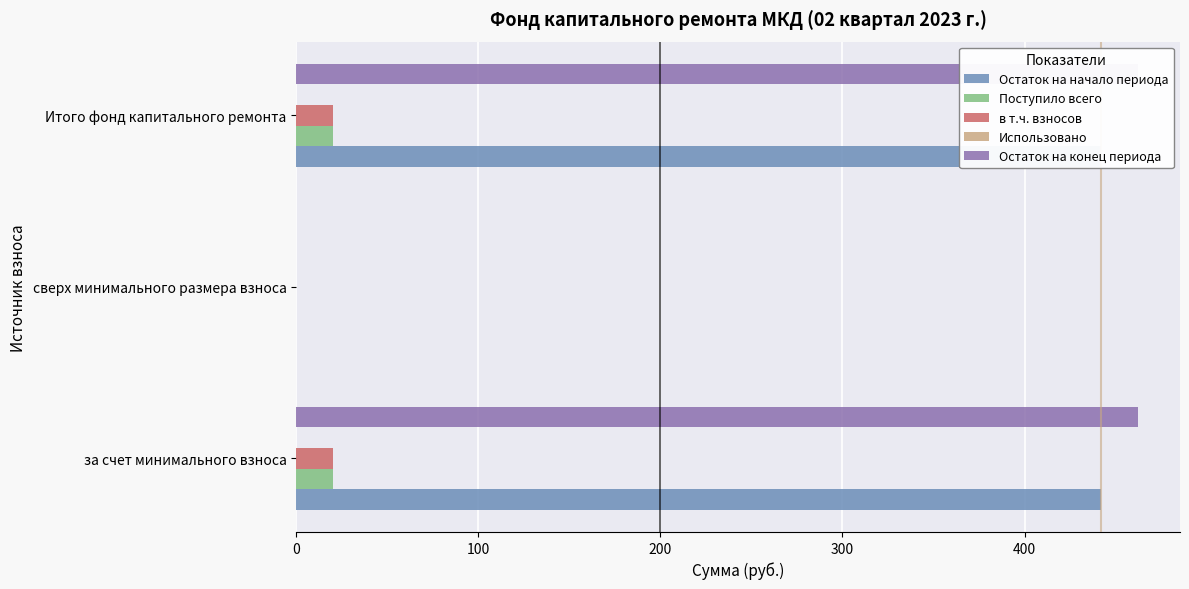

True or false: Остаток на конец периода has a value of 166.7 at сверх минимального размера взноса.

False